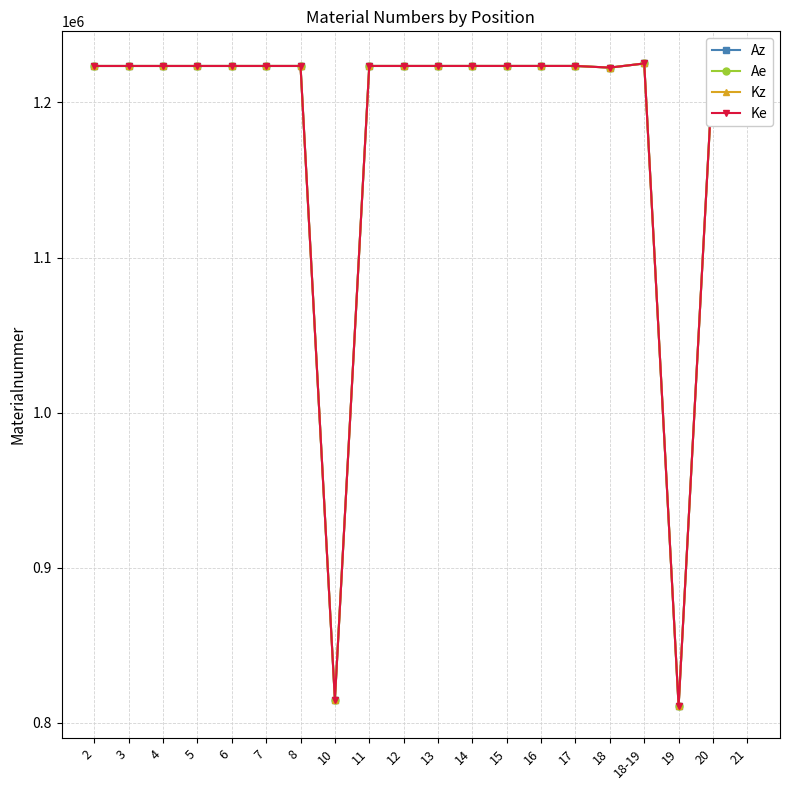

True or false: Az has more than 1 interior local peaks.

True